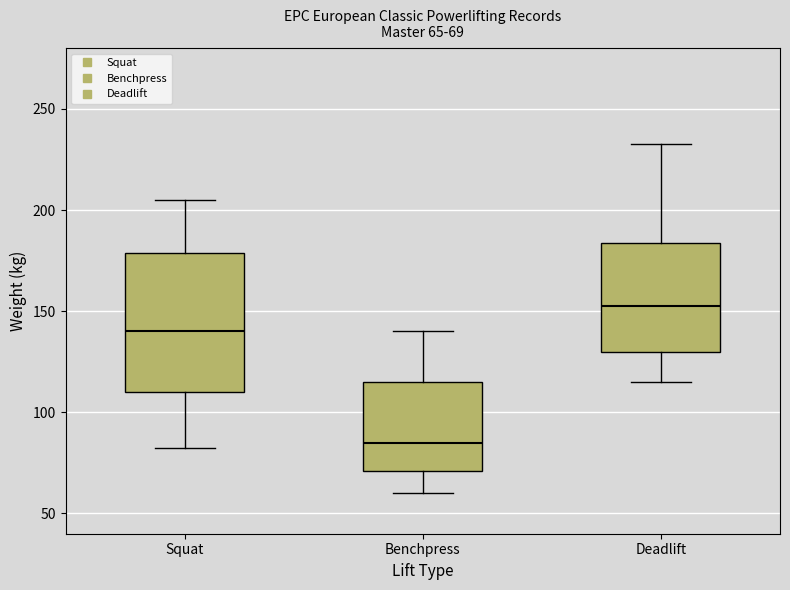

Which box has the highest median line?

Deadlift